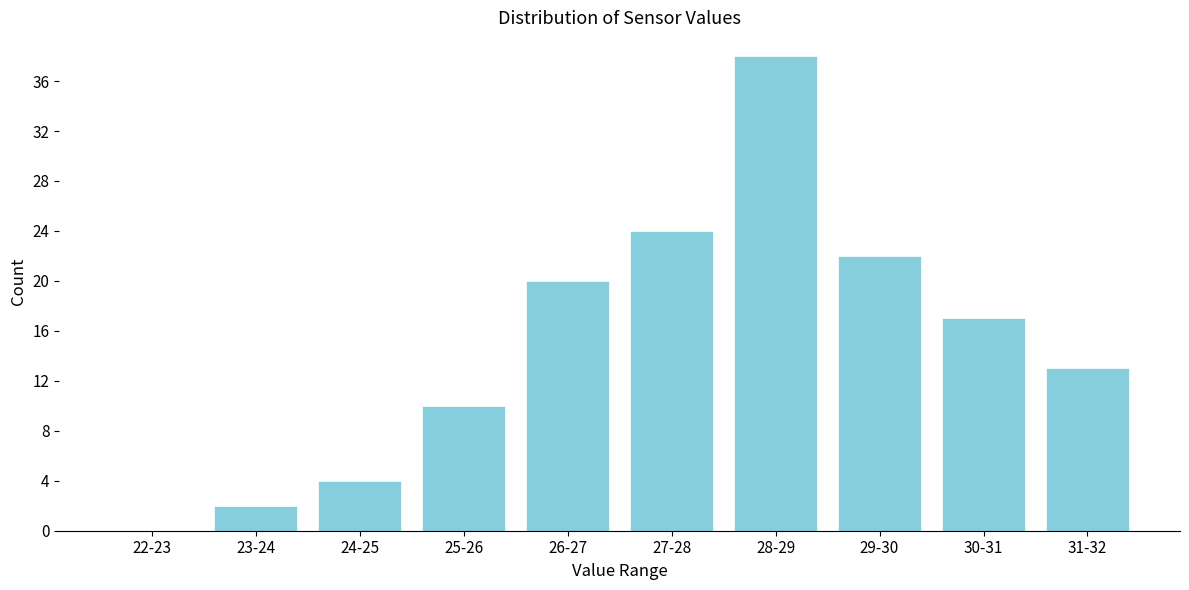

Reading left to right, transcribe all the data shown in this chart.

22-23=0	23-24=2	24-25=4	25-26=10	26-27=20	27-28=24	28-29=38	29-30=22	30-31=17	31-32=13